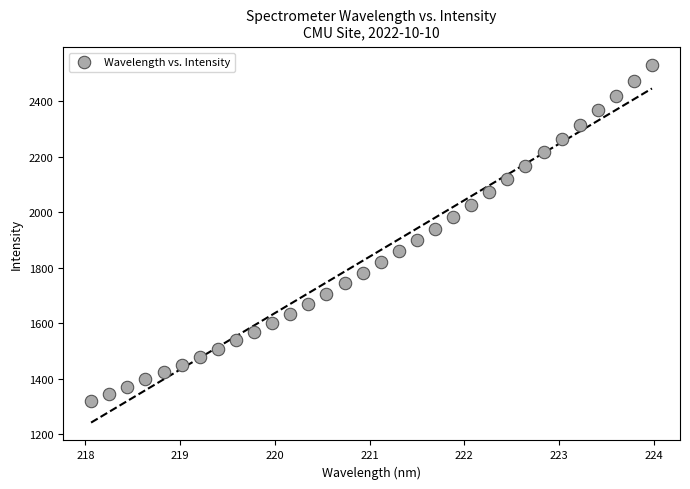

What is the range of X values (max minus min)?

5.9